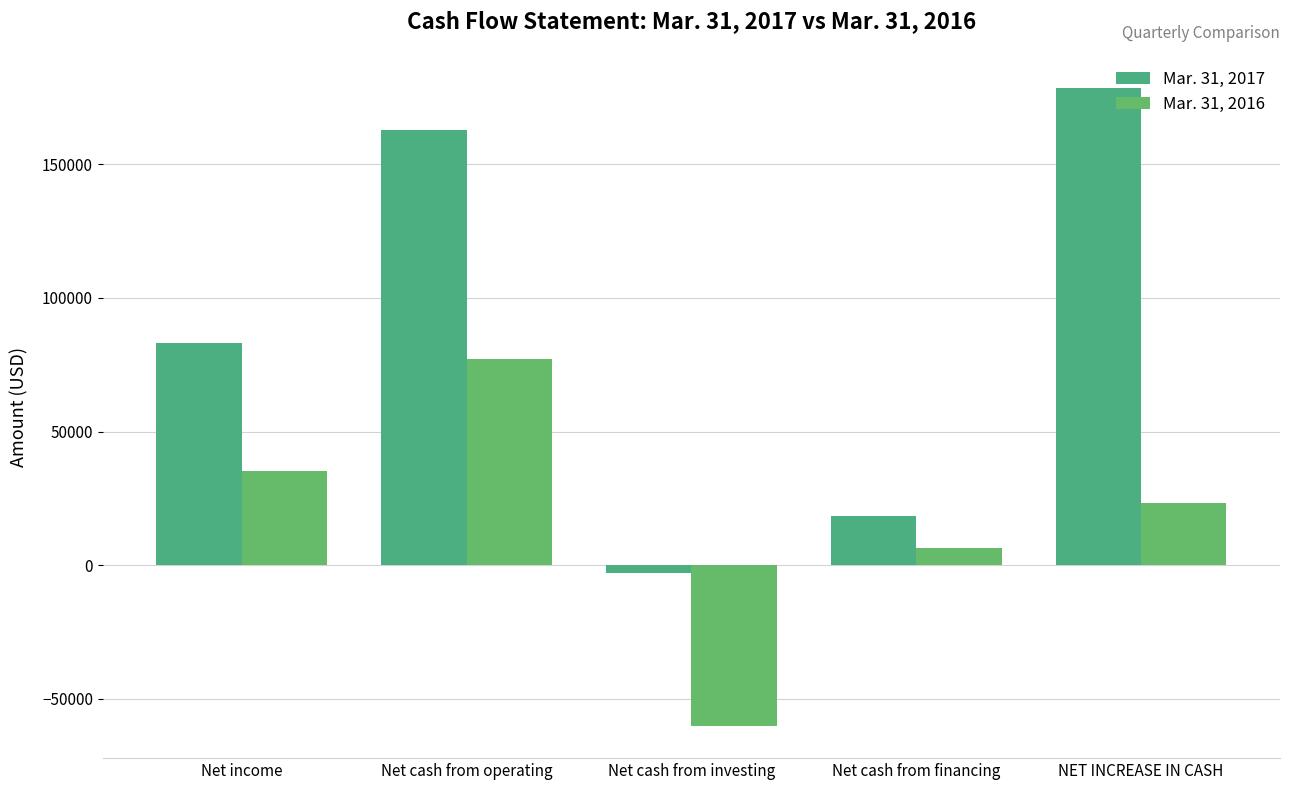

What is the sum of the Mar. 31, 2017 values at Net cash from financing and Net cash from operating?

181380